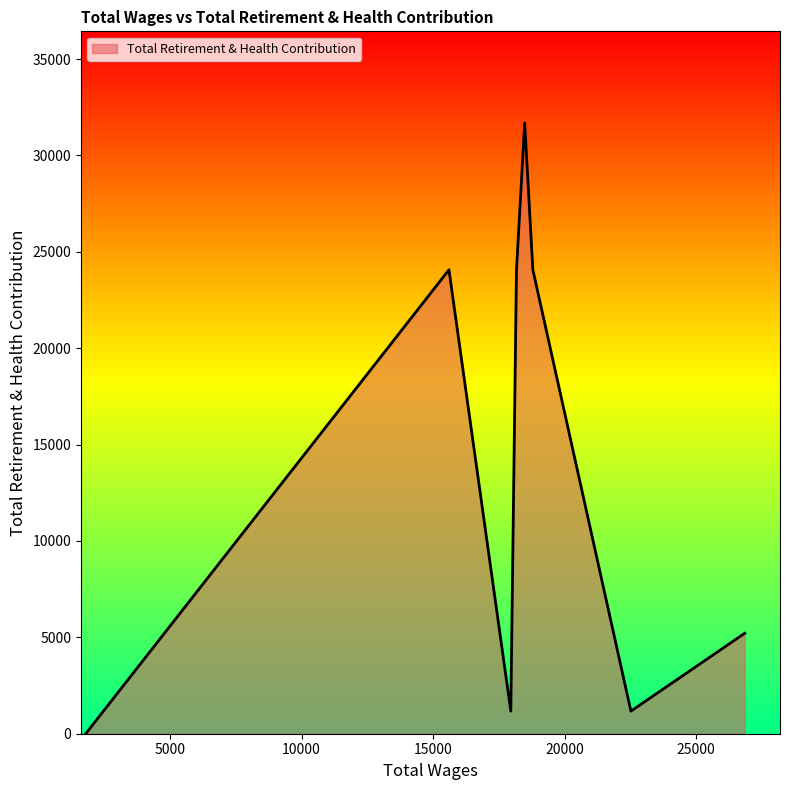

What is the difference between the second highest and minimum values?

24066